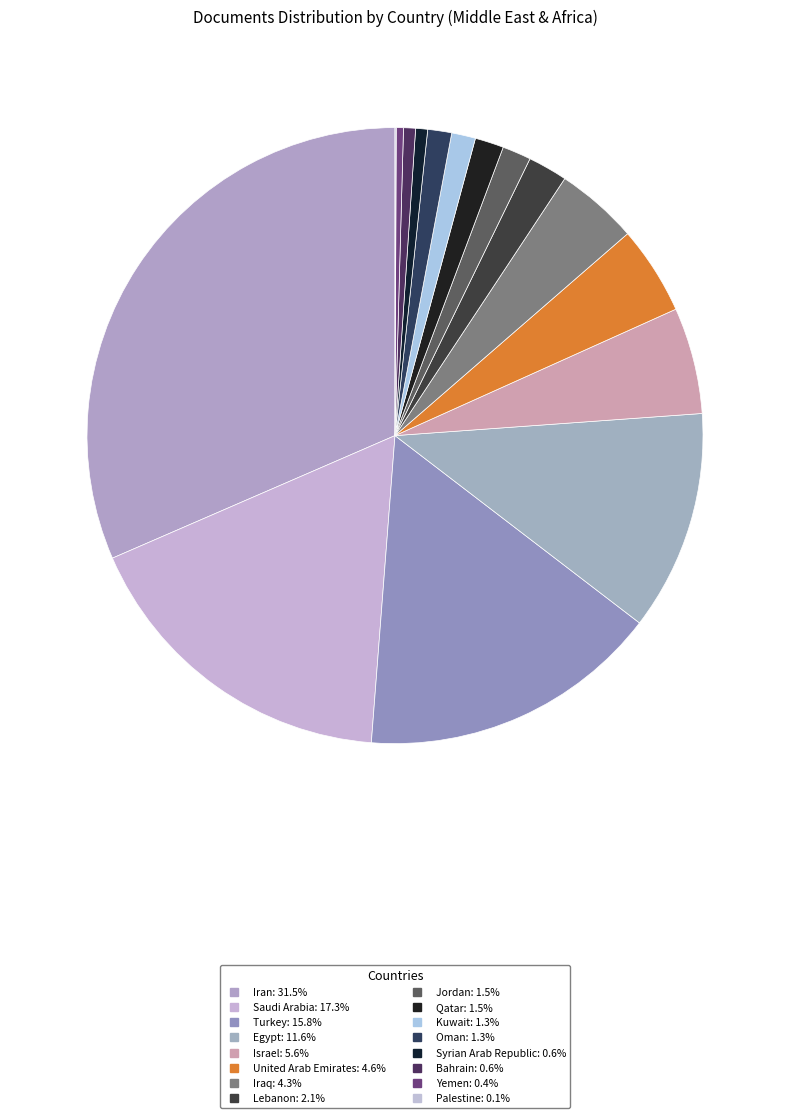

Does United Arab Emirates represent more than half of the total?

No